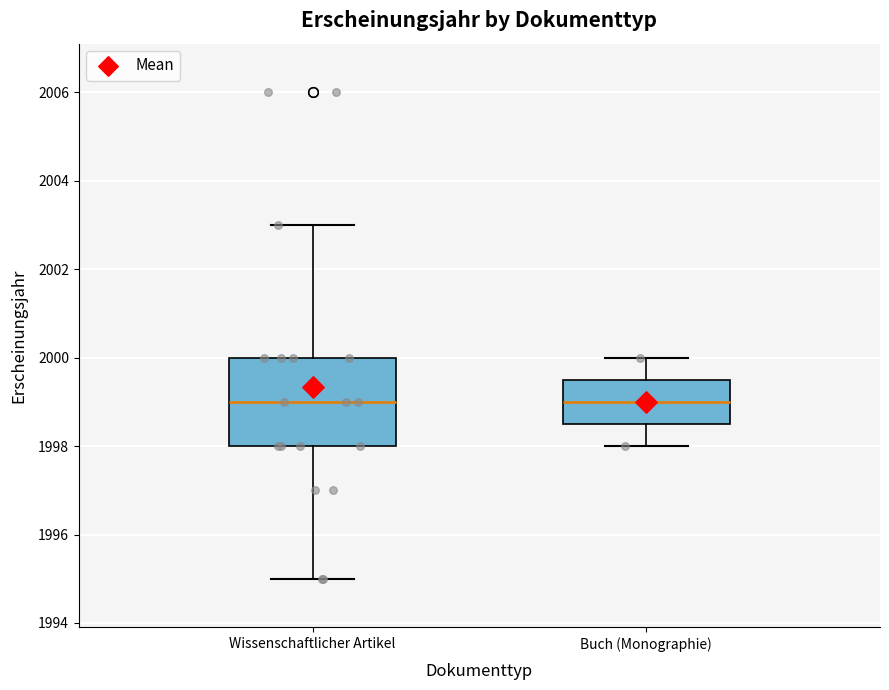

Reading left to right, transcribe this box plot: for each box, give where its median line is, the range the box spans, and where its two whiskers end, as read against the y-axis. The values are not printed on the chart, so give them approximately, as read against the axis.

Wissenschaftlicher Artikel: median 1999.0, box 1998.0 to 2000.0, whiskers 1995.0 to 2003.0
Buch (Monographie): median 1999.0, box 1998.6 to 1999.6, whiskers 1998.0 to 2000.0